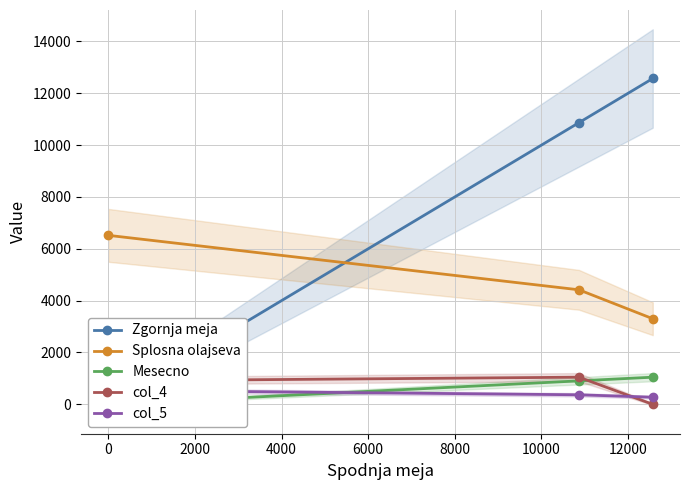

Which series has the largest range (max minus min)?

Zgornja meja